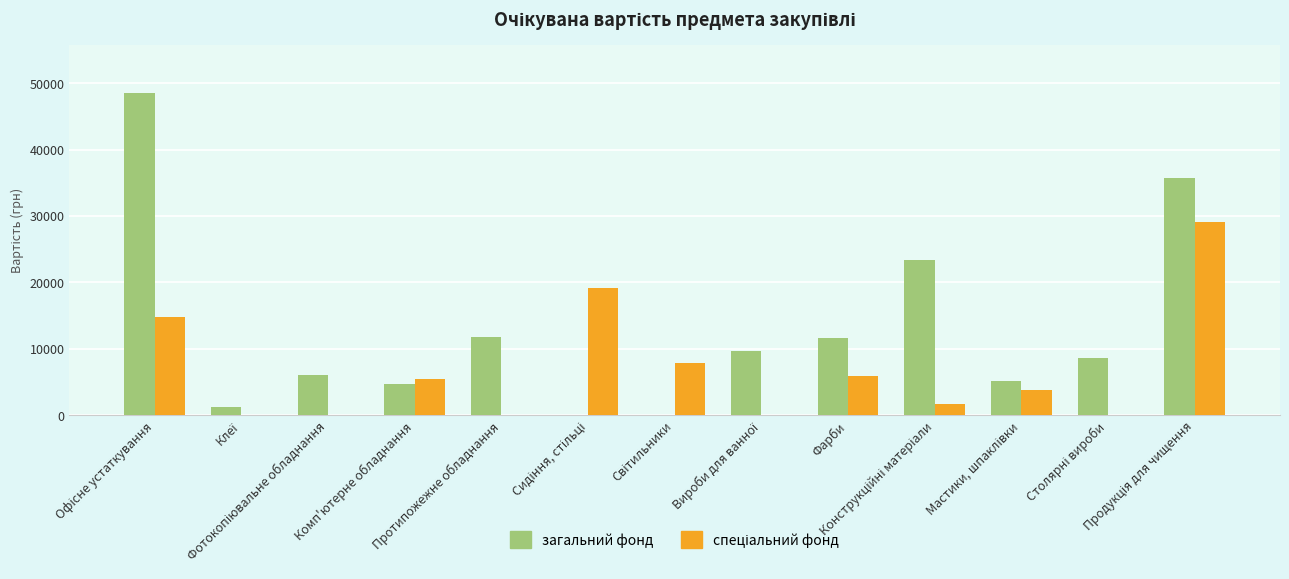

Which series has the largest total across all categories?

загальний фонд